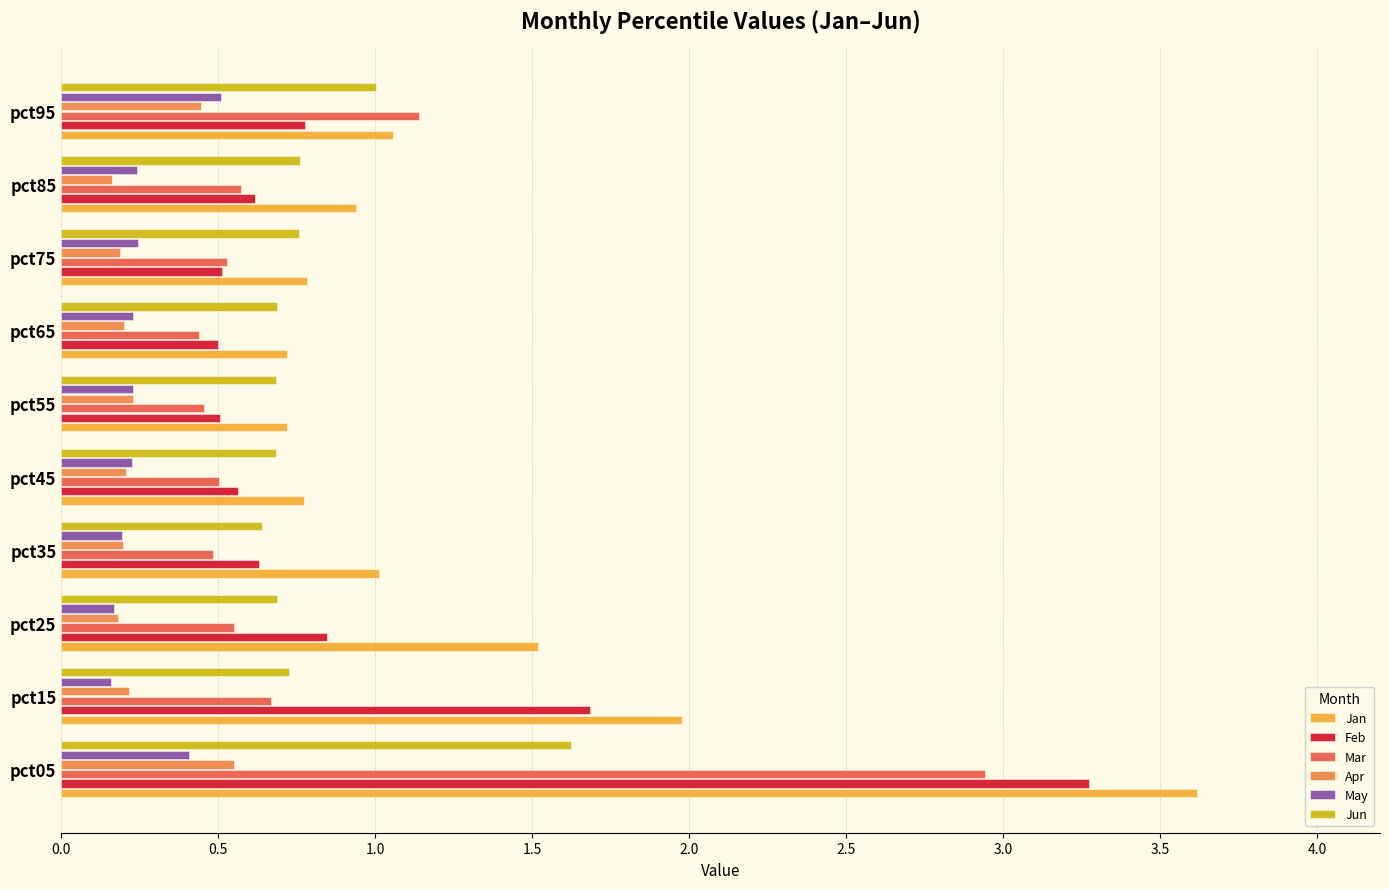

What is the total value across all series at pct05?

12.4